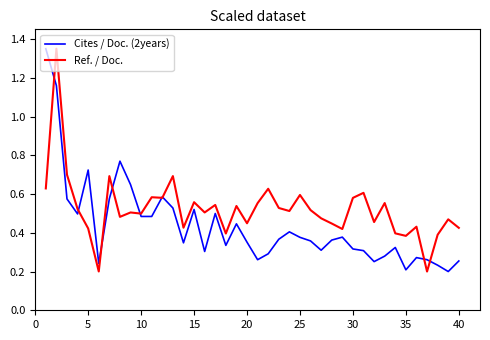

List the series in order of their overall mean, highest first.

Ref. / Doc., Cites / Doc. (2years)